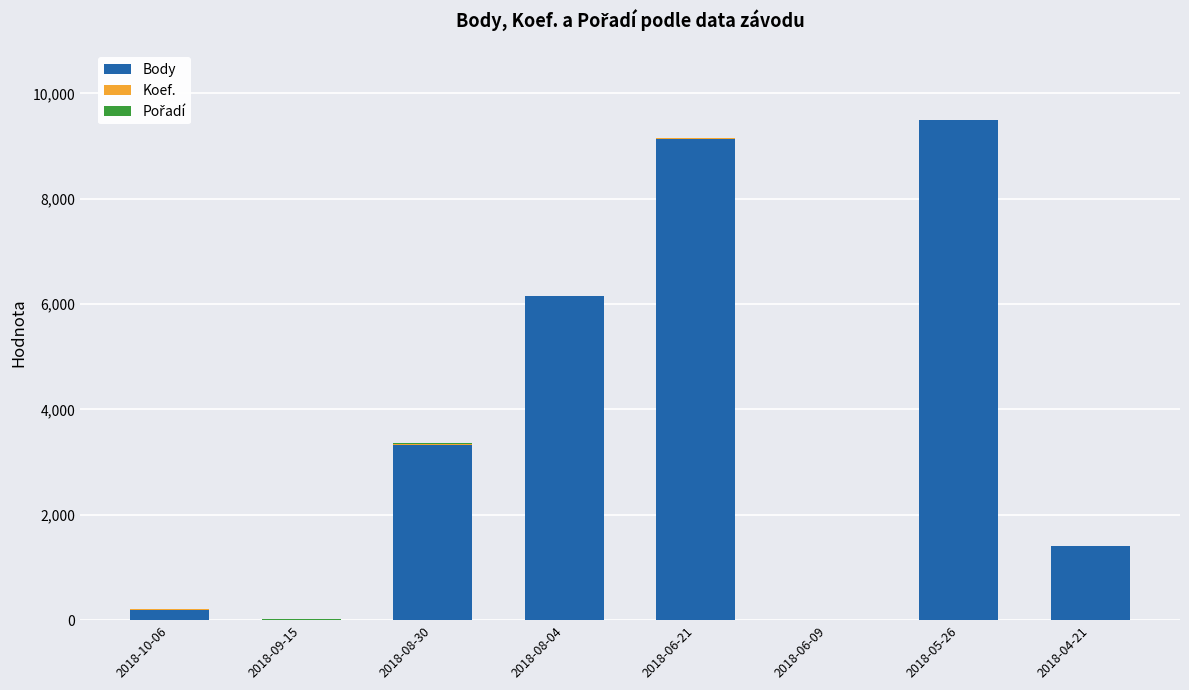

At which label does Body reach its peak?

2018-05-26